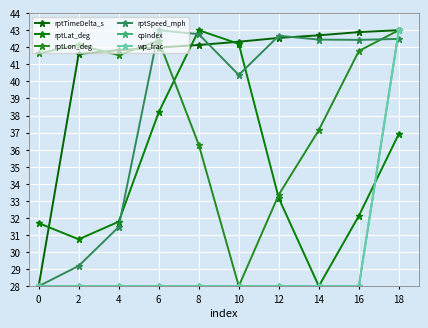

Is this an area chart (filled region under the line)?

No